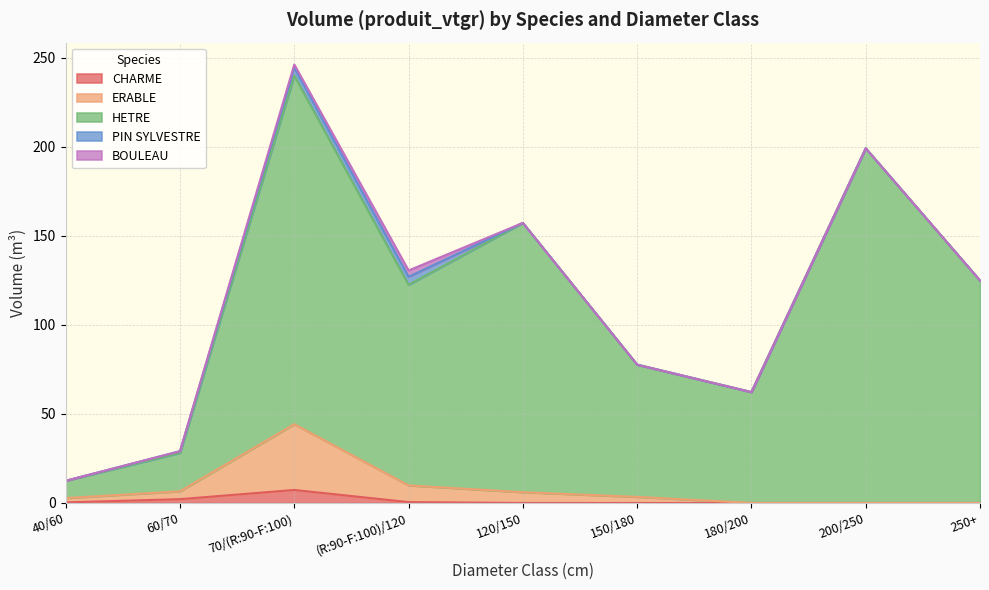

What is the difference between the second highest and second lowest values in the HETRE series?

171.0